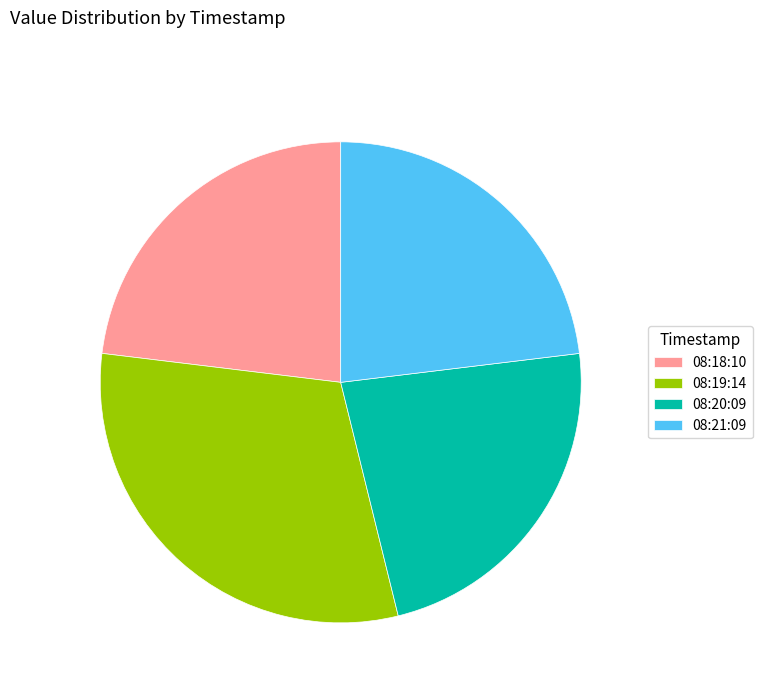

Which category has the biggest portion of the pie?

08:19:14